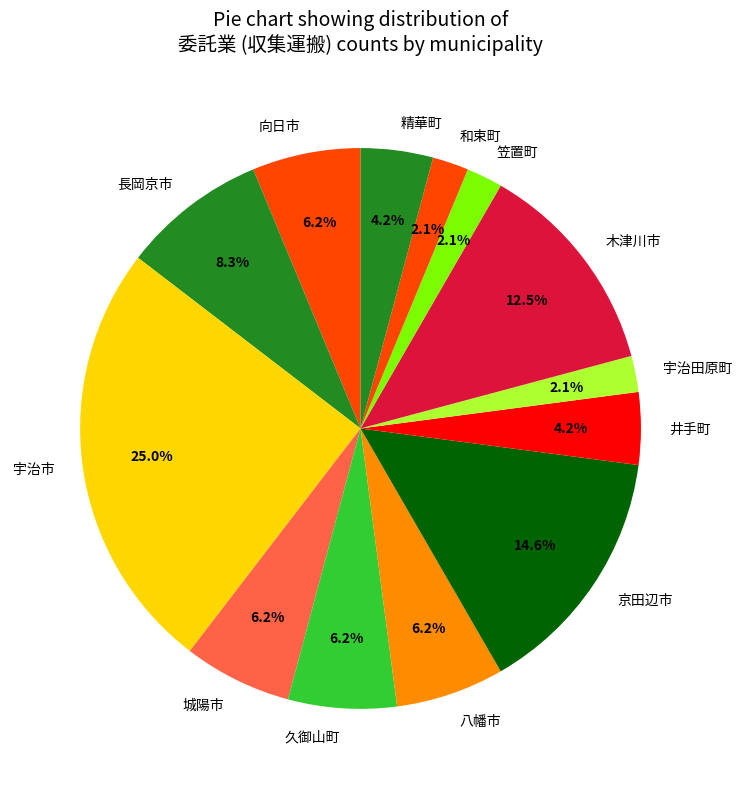

Combined, do 久御山町 and 宇治田原町 account for over 50%?

No